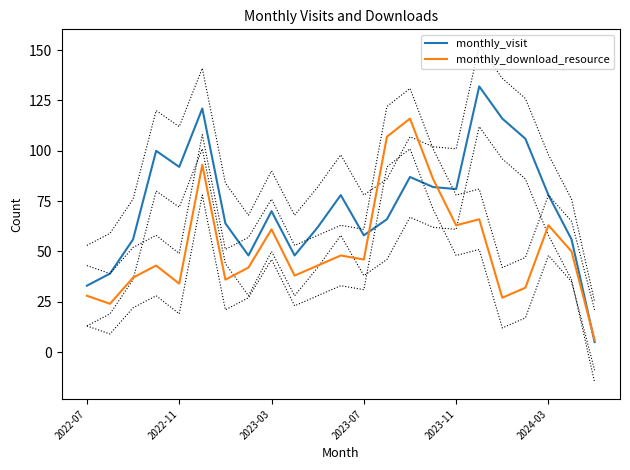

Count the number of categories in the chart.

23